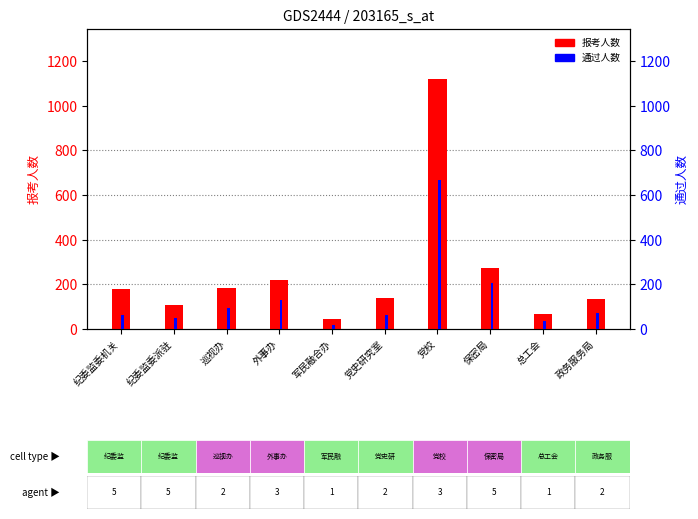

Are the bars horizontal?

No